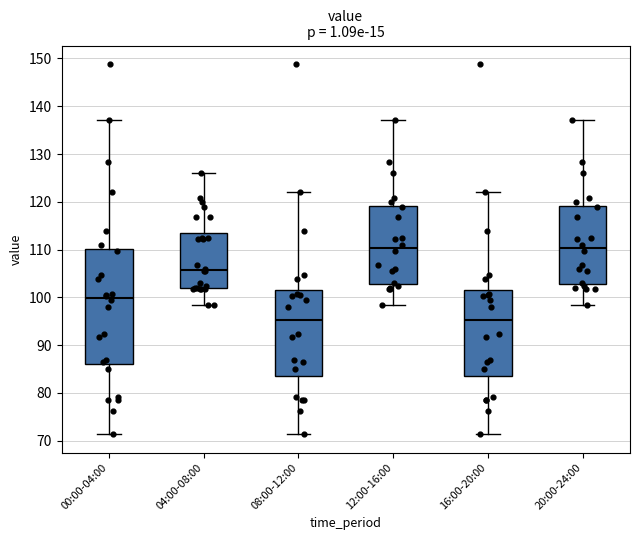

Where does the upper whisker of the box for 08:00-12:00 end on the y-axis? The values are not printed on the chart, so give them approximately, as read against the axis.

122